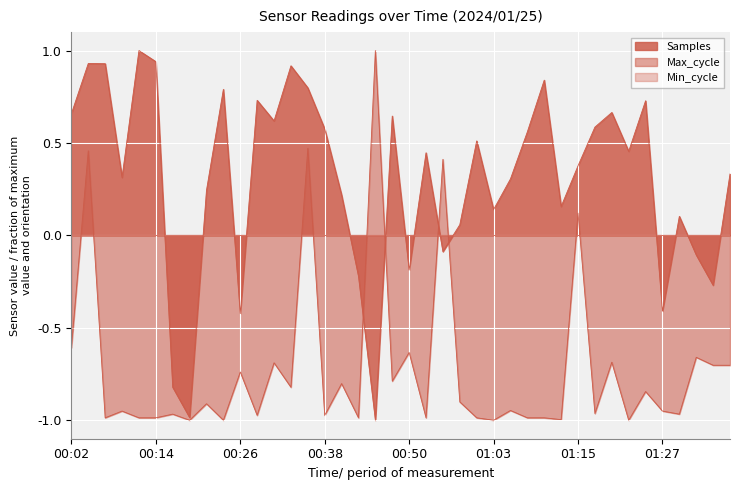

Which category has the highest value in the Max_cycle series?

00:46